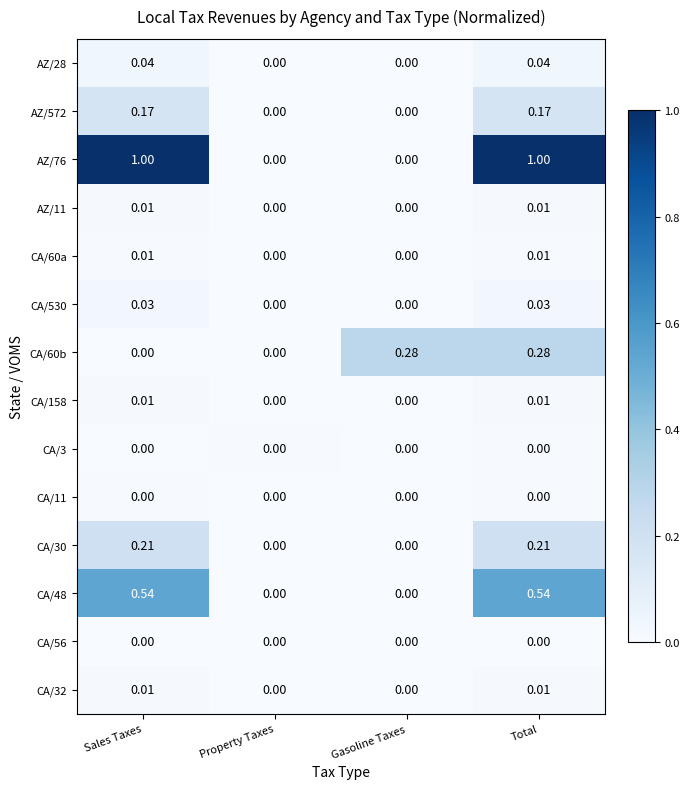

At which category is the sum across all series the highest?

Total